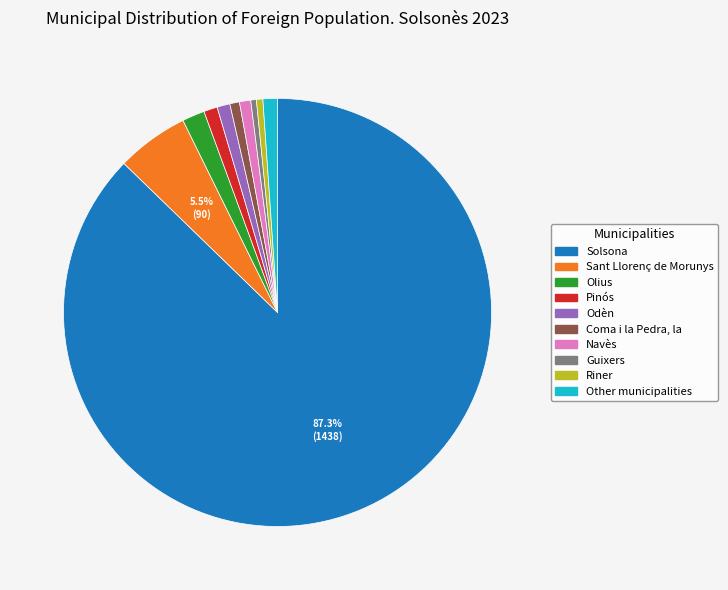

Do Sant Llorenç de Morunys and Navès together represent more than half of the pie?

No